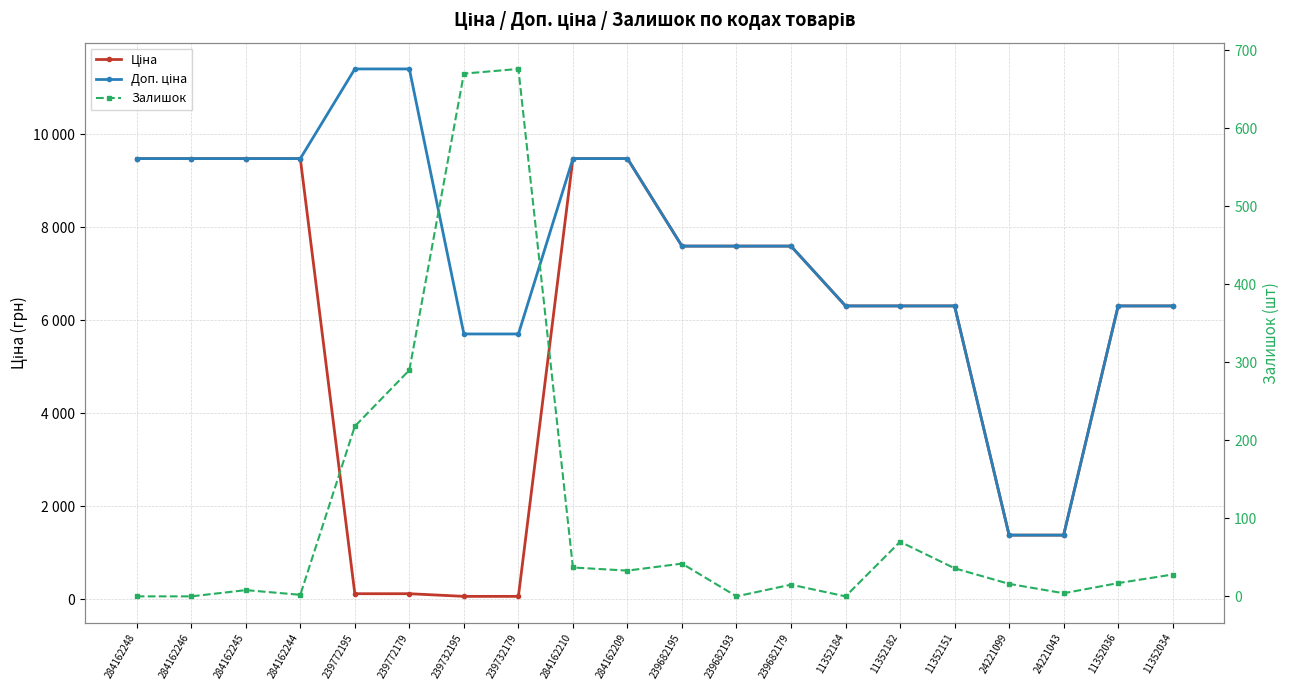

At which category does the chart reach its peak across all series?

239772195